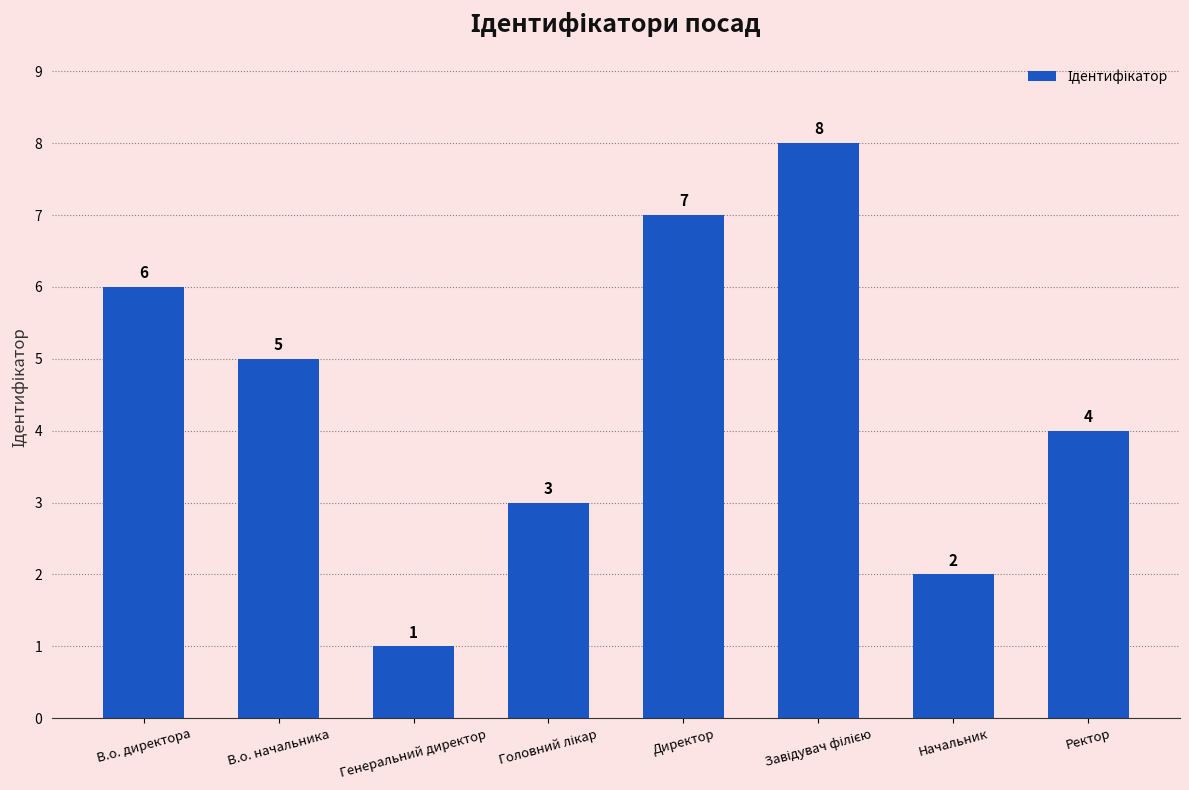

Reading left to right, extract all data points from this chart.

6	5	1	3	7	8	2	4